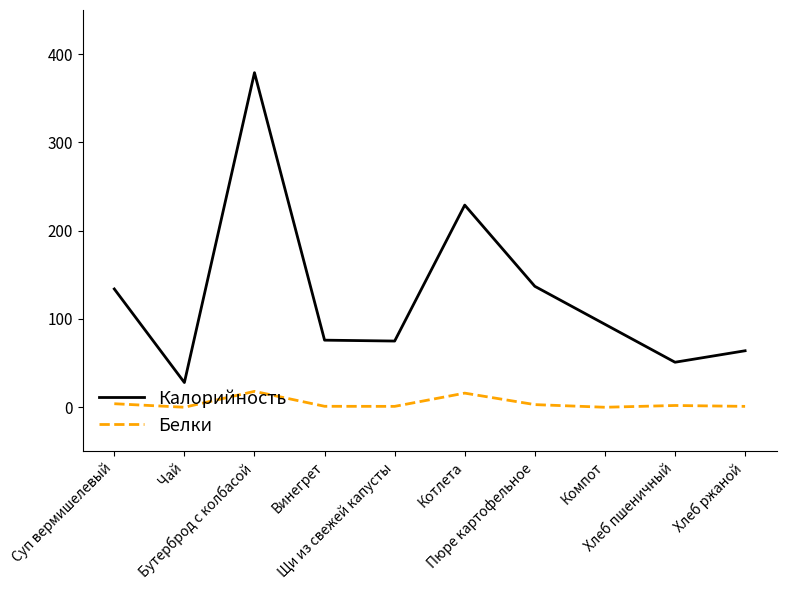

True or false: Калорийность and Белки cross at least once.

False